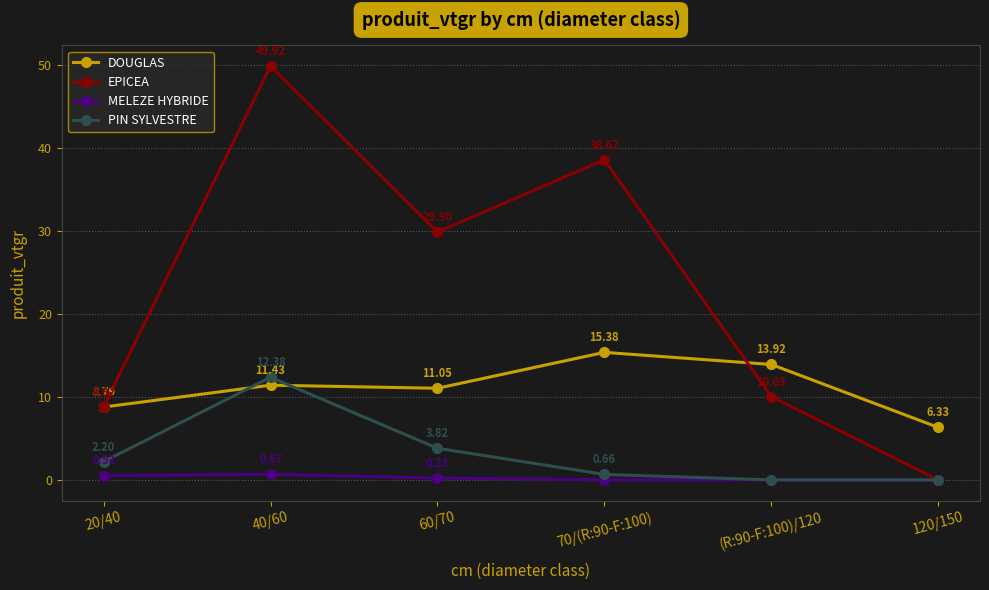

The value of DOUGLAS at 120/150 is 3.4. True or false?

False